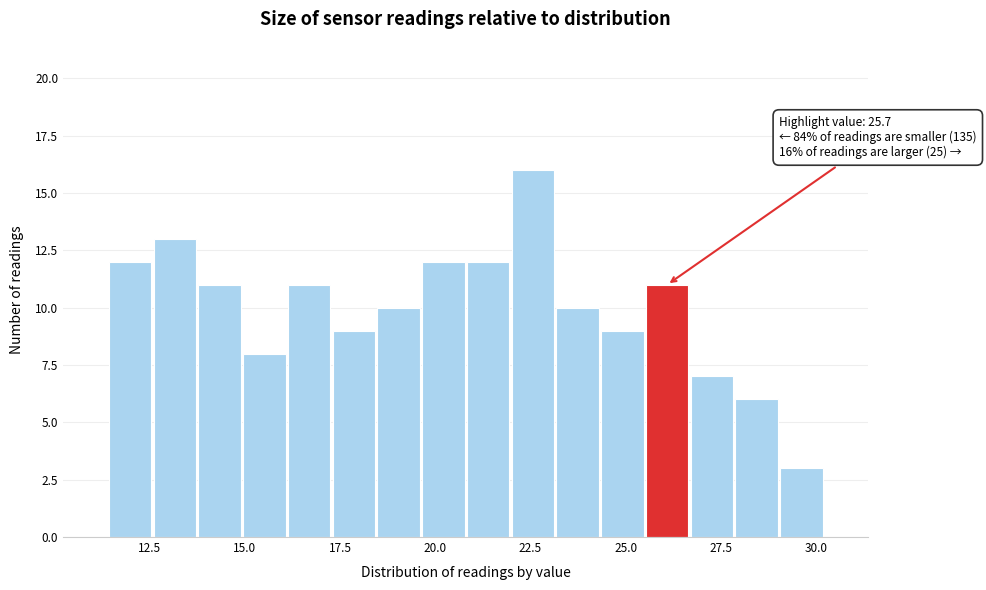

Around what value on the x-axis is the tallest bar? Give the approximate position of its centre, as read against the axis.

22.5